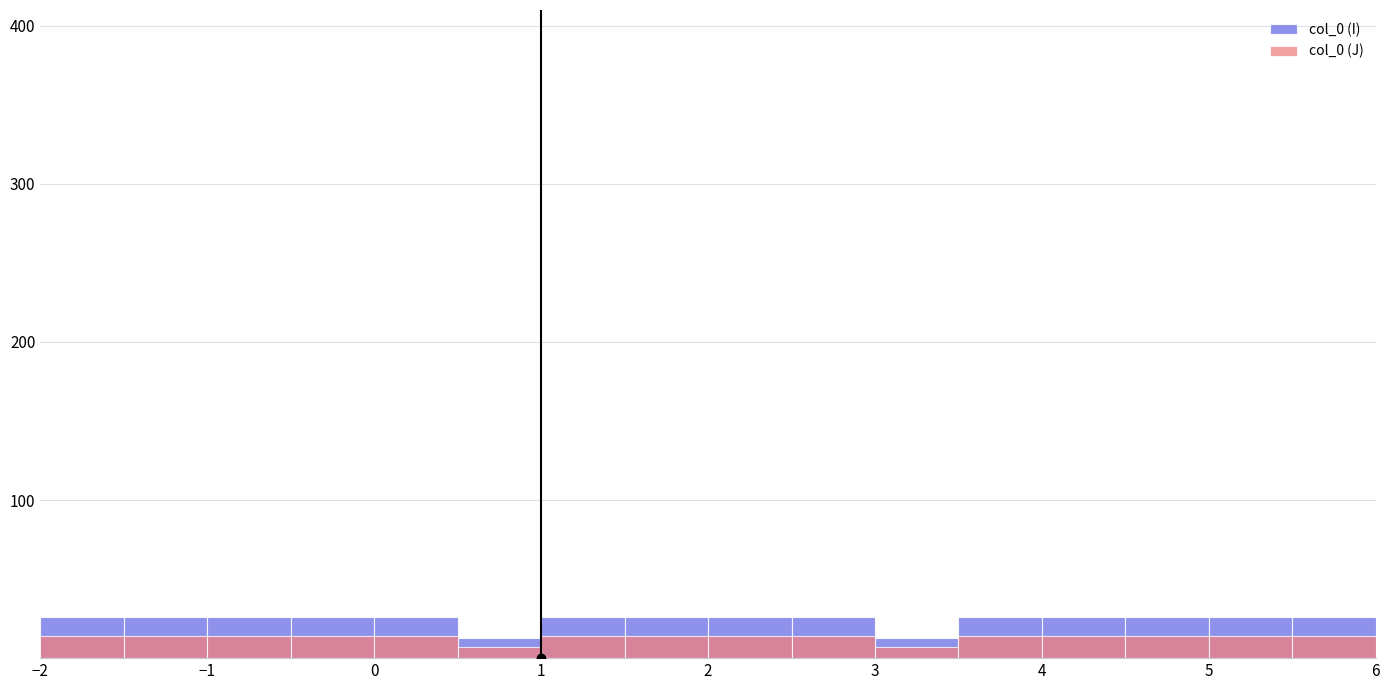

At which category does the chart reach its peak across all series?

−2